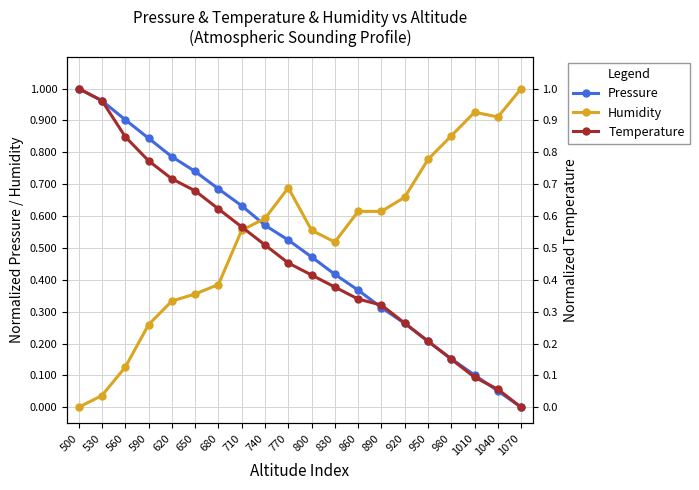

How many data points does each series have?

20